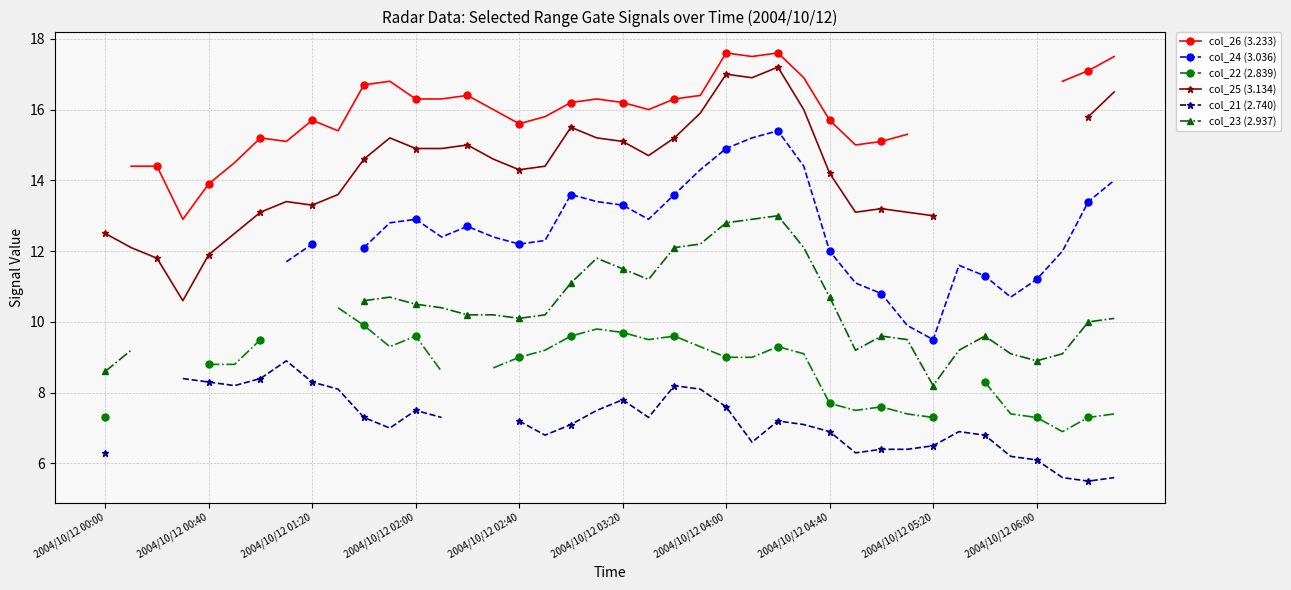

Read the col_24 (3.036) value at 2004/10/12 03:20.

13.3